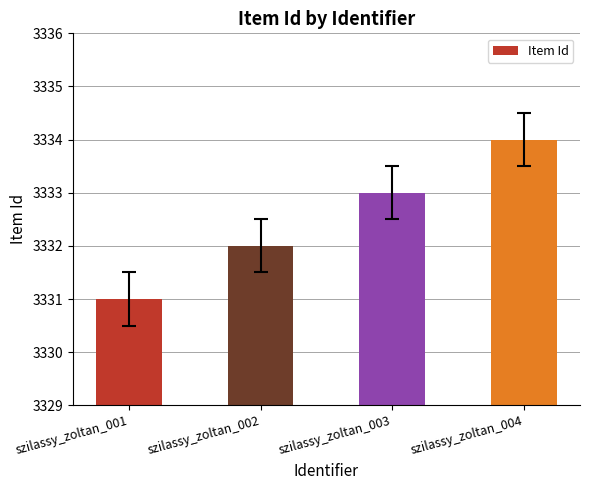

Rank the categories by value from highest to lowest.

szilassy_zoltan_004, szilassy_zoltan_003, szilassy_zoltan_002, szilassy_zoltan_001